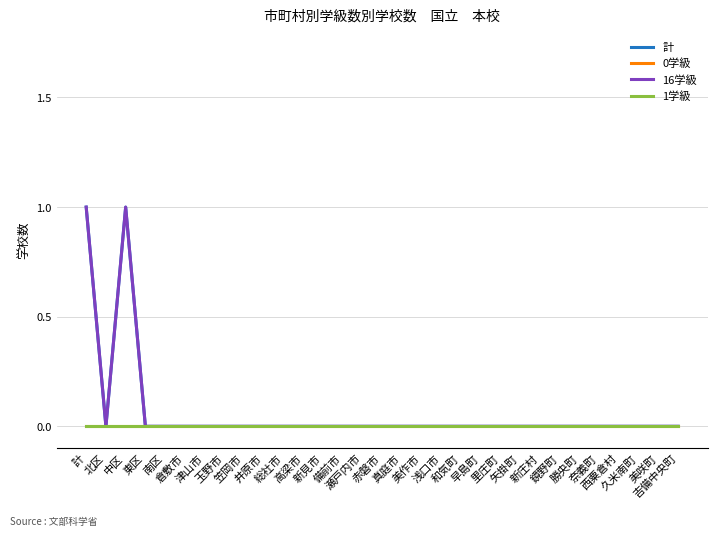

Does the chart display data point markers on the line(s)?

No